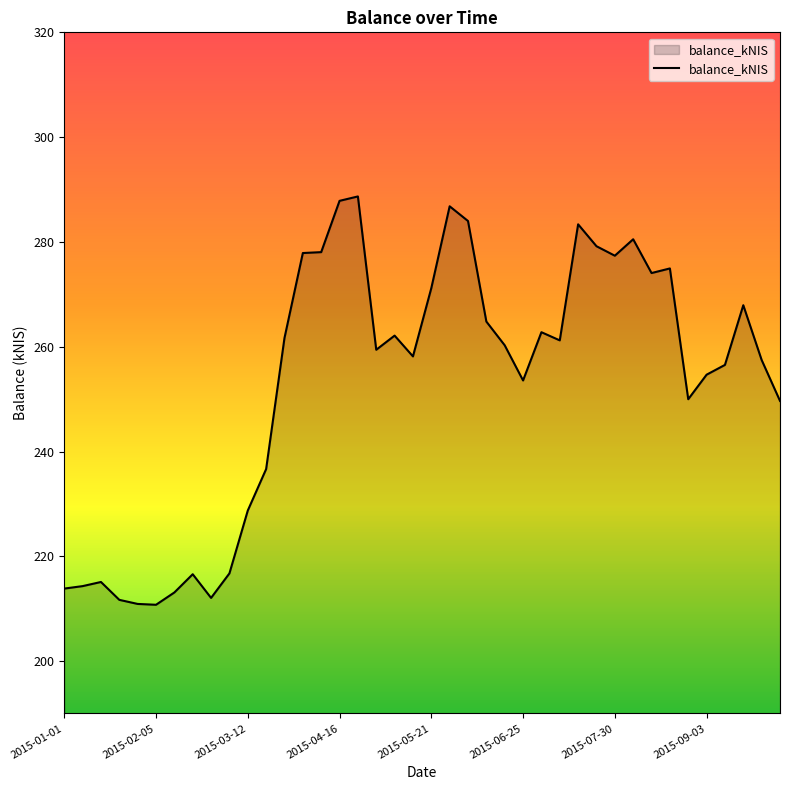

What is the maximum value shown in the chart?

288.7